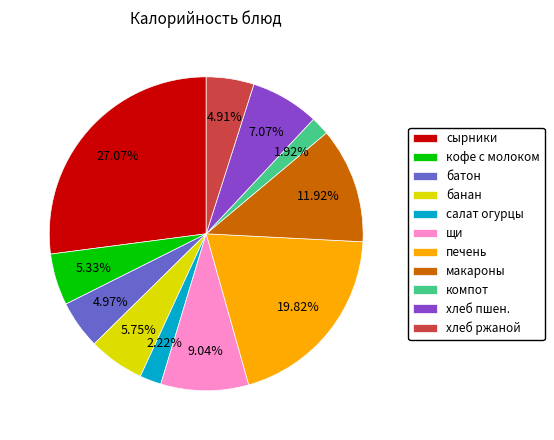

Approximately how many times larger is the value at банан compared to хлеб ржаной?

1.2